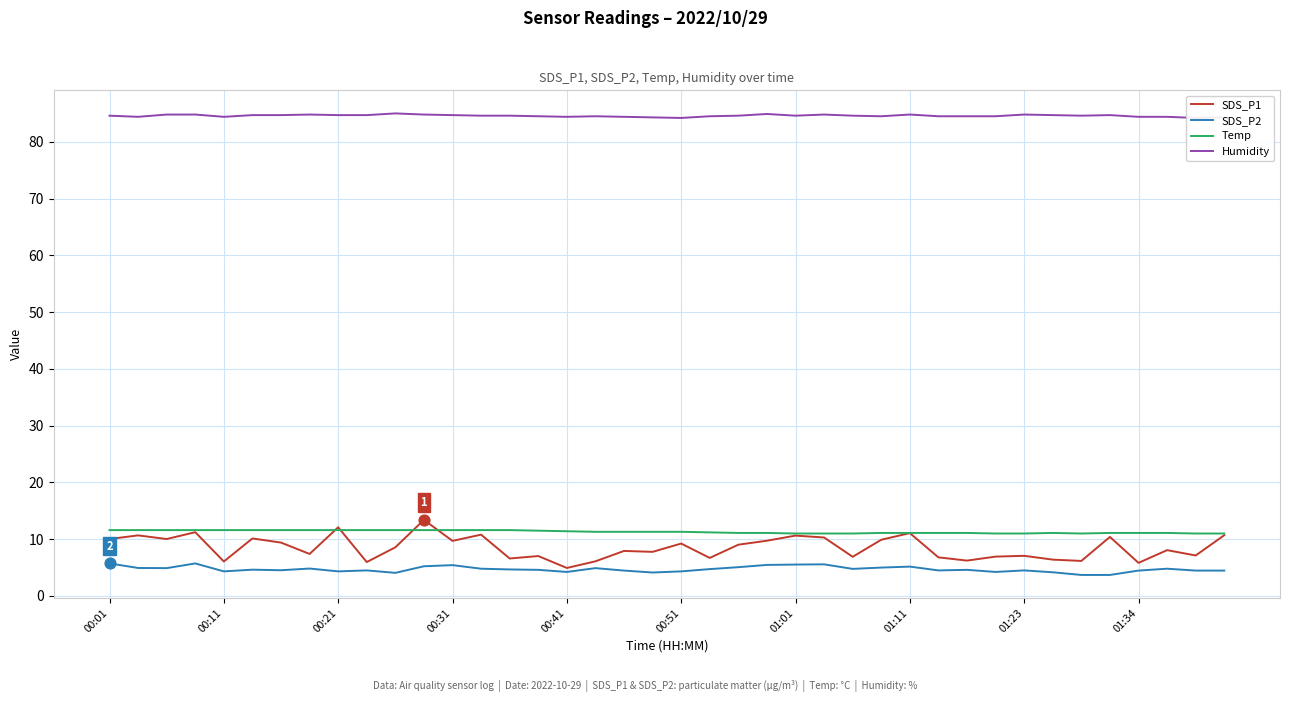

What are all the series names shown in the legend?

SDS_P1, SDS_P2, Temp, Humidity